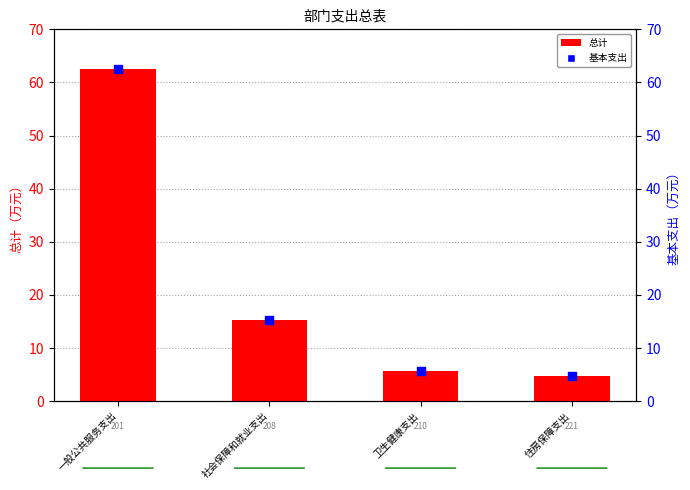

What are all the series names shown in the legend?

总计, 基本支出